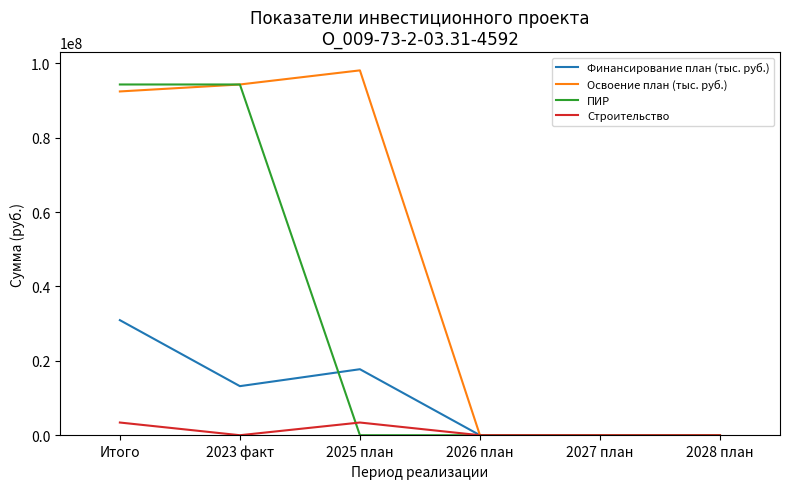

What is the maximum value shown in the chart?

98127006